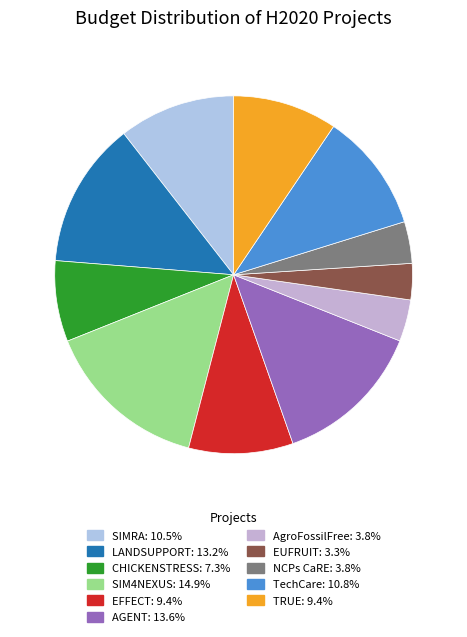

How many slices are in this pie chart?

11